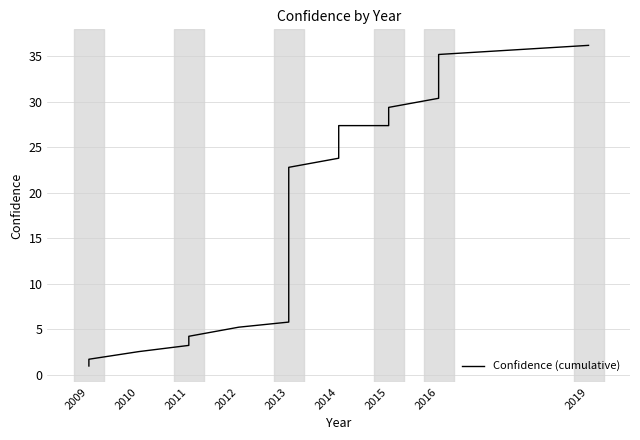

What position from the left is 2009?

1